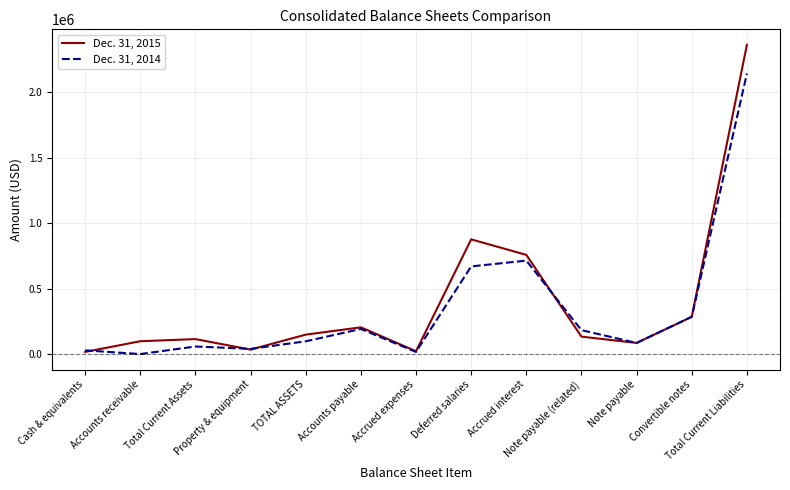

In Dec. 31, 2014, how many points are higher than both neighbors (excluding endpoints)?

3